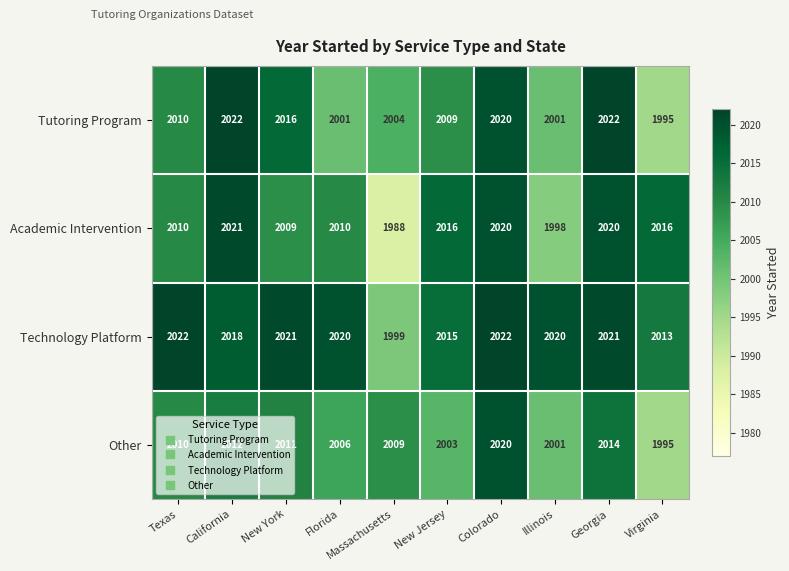

What is the highest value of the Tutoring Program series?

2022